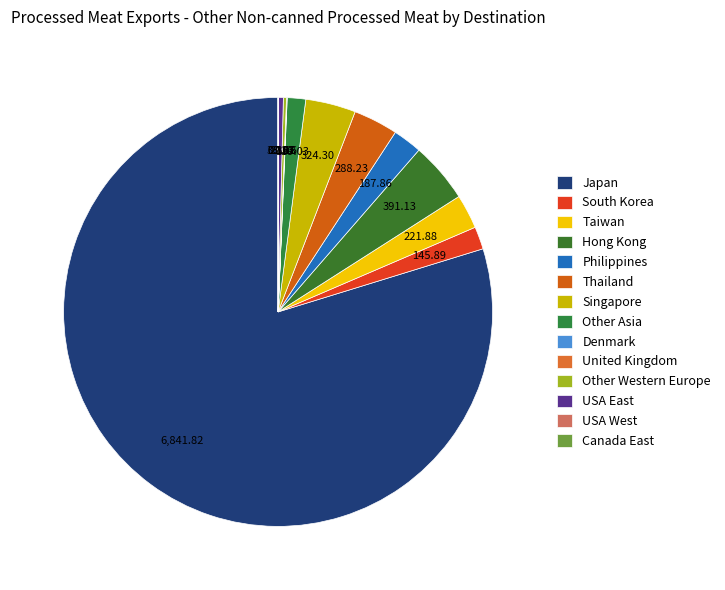

Is there a majority slice in this chart?

Yes